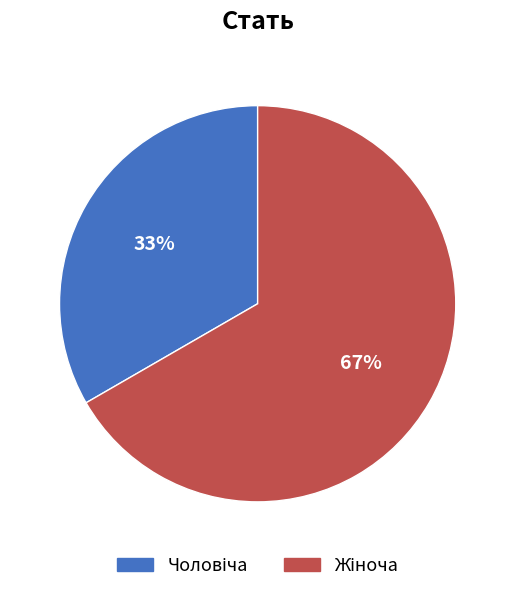

Is there a majority slice in this chart?

Yes